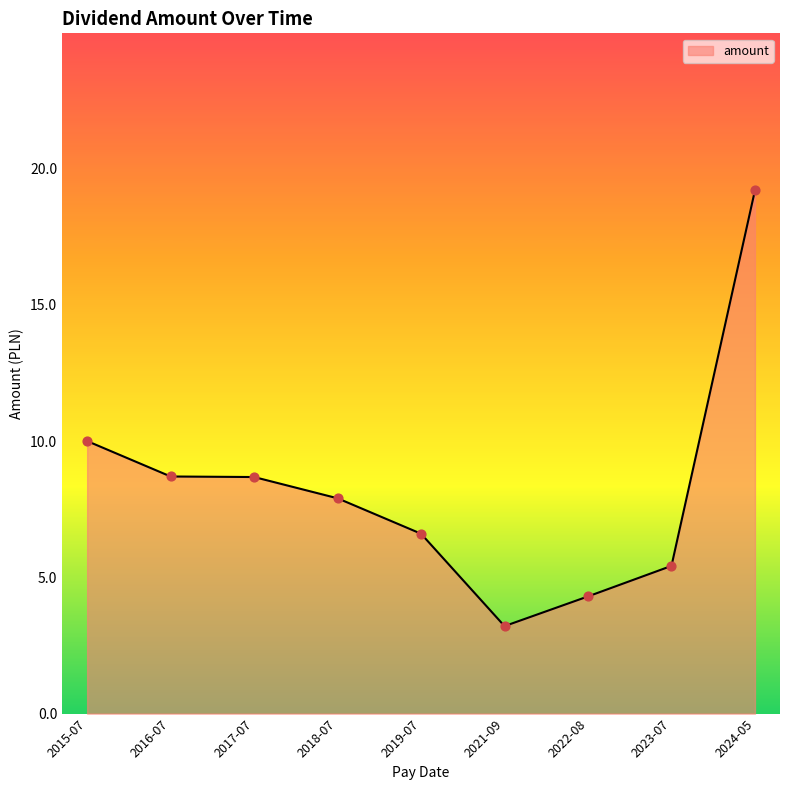

Which has a higher value, 2015-07 or 2022-08?

2015-07